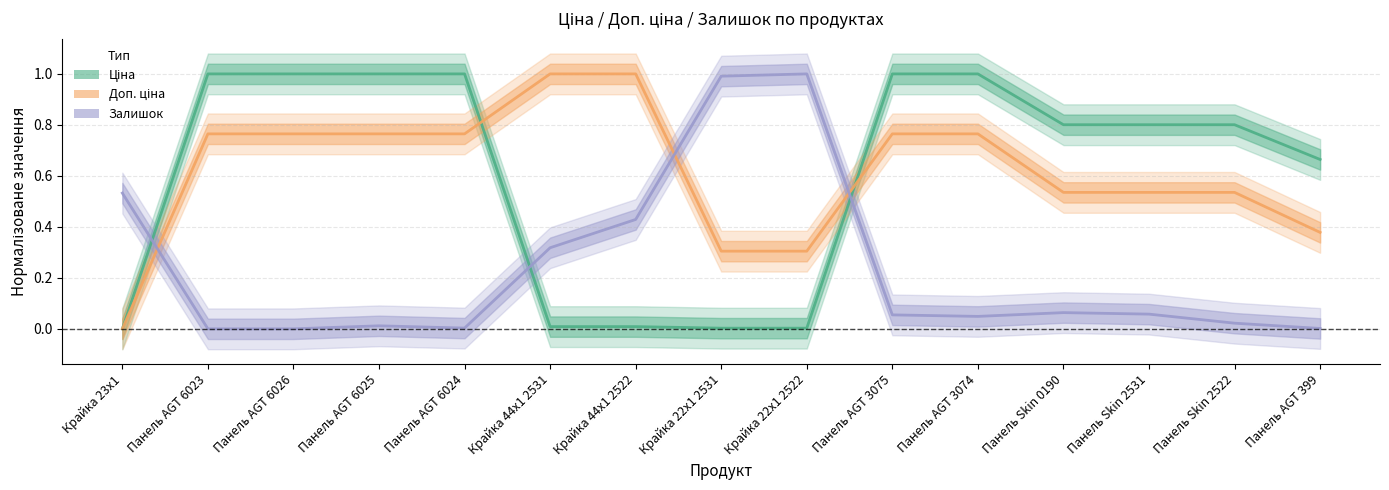

True or false: Доп. ціна and Залишок cross at least once.

True